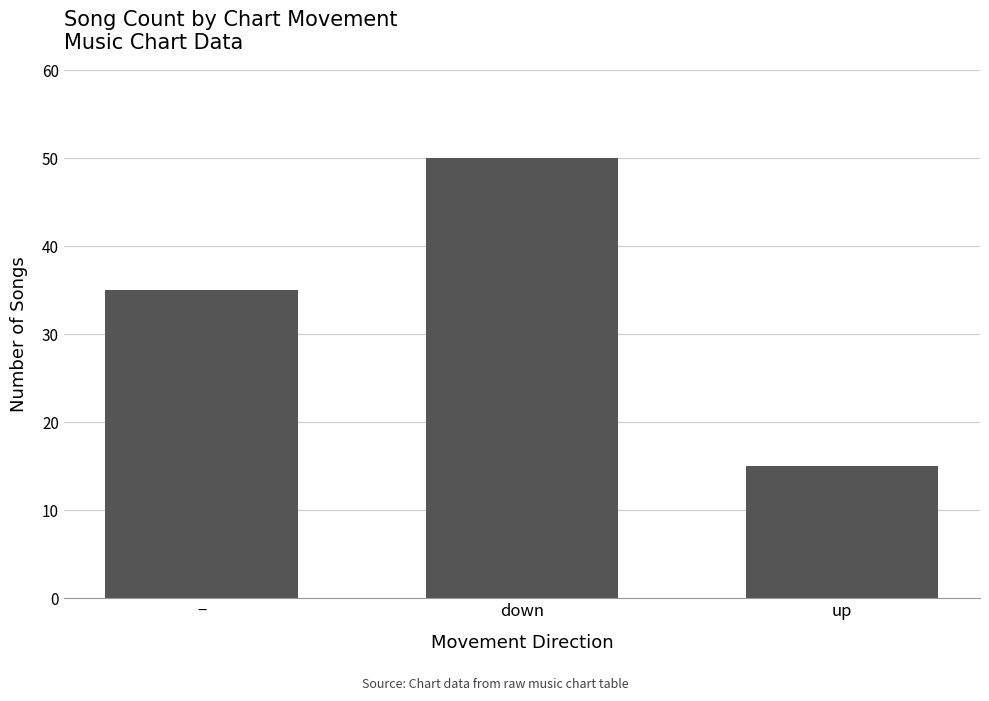

Does the chart contain stacked bars?

No